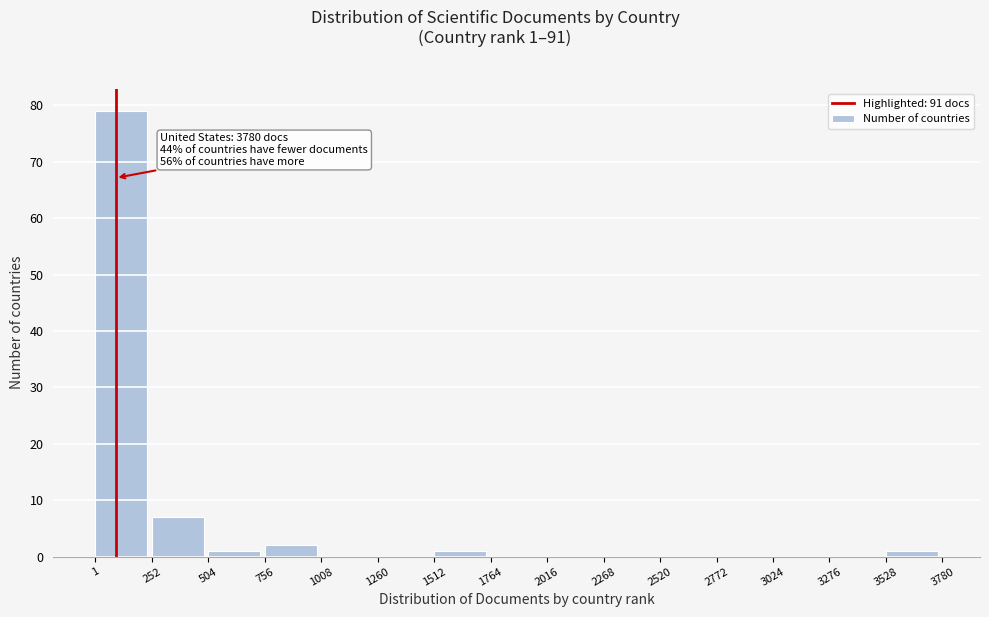

Which range on the x-axis has the tallest bar?

1 to 252